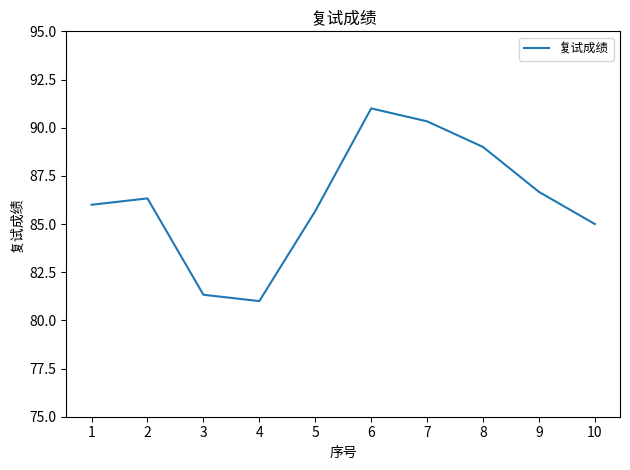

Is it true that the value at 4 is 110.3?

False